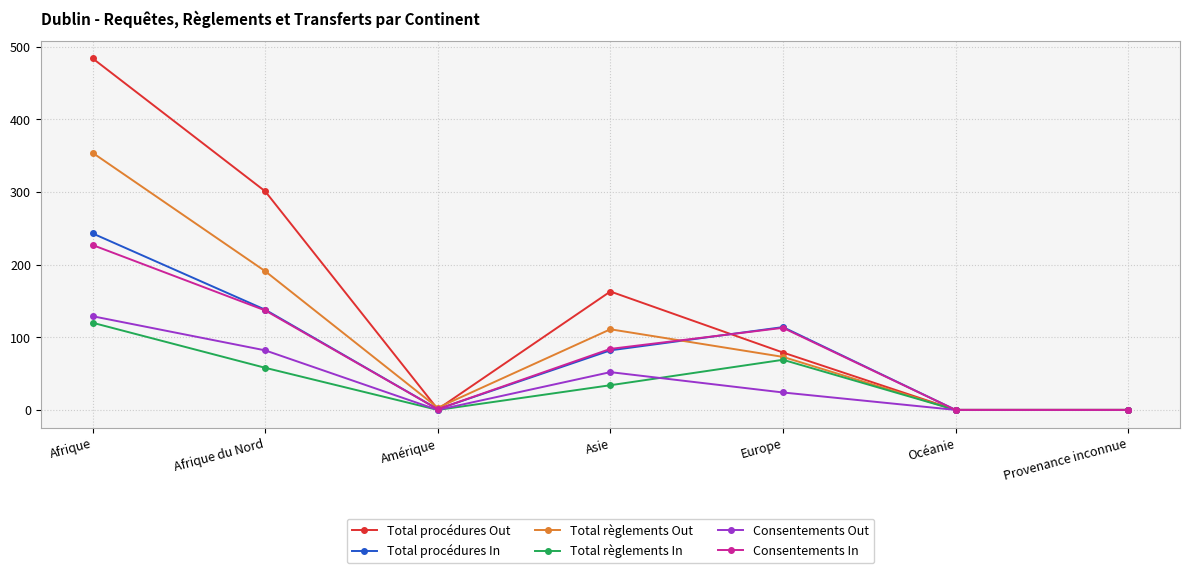

At which category does the chart reach its peak across all series?

Afrique